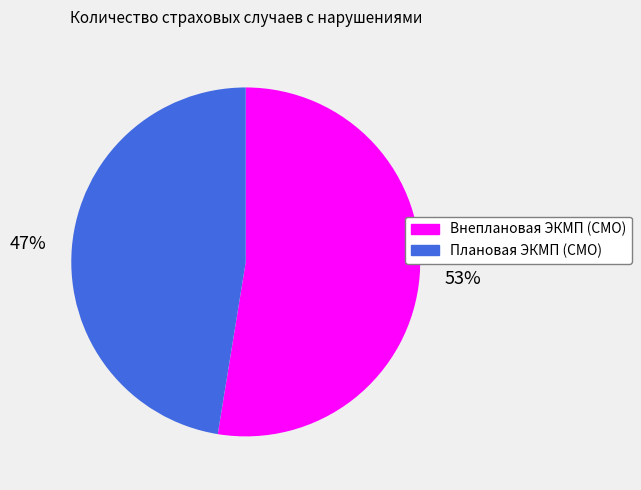

What is the ratio of the value at Плановая ЭКМП (СМО) to the value at Внеплановая ЭКМП (СМО)?

0.9